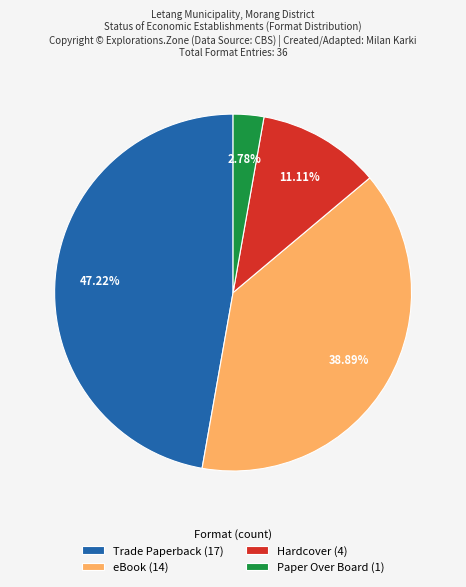

Is the sum of Trade Paperback (17) and eBook (14) greater than half?

Yes